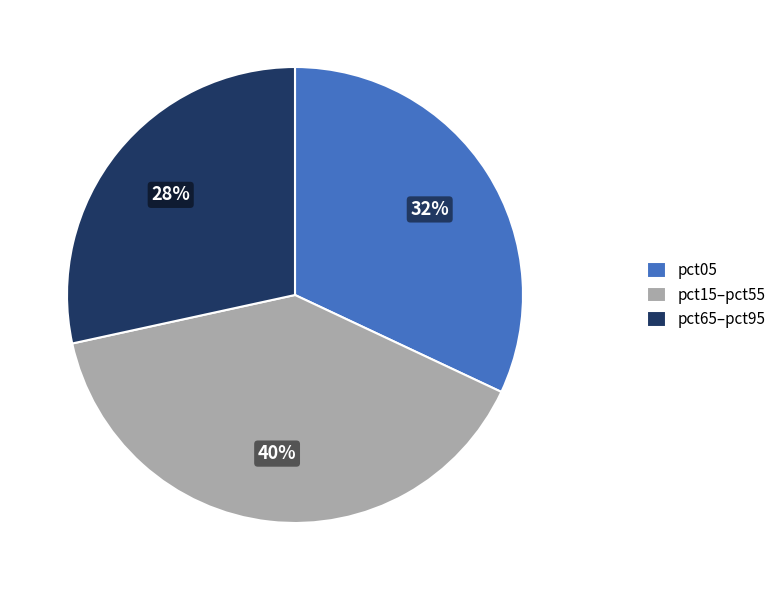

Between pct05 and pct15–pct55, which is larger?

pct15–pct55